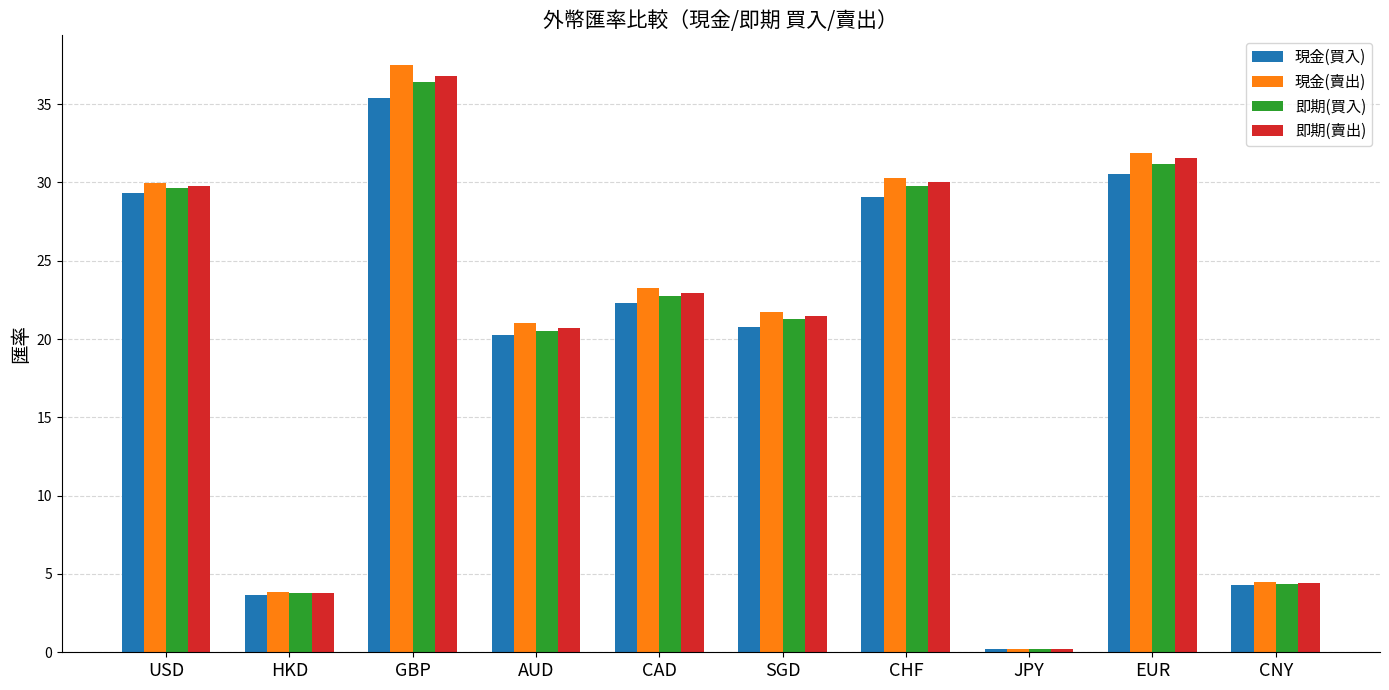

Where does the 即期(買入) series first go above 22?

USD